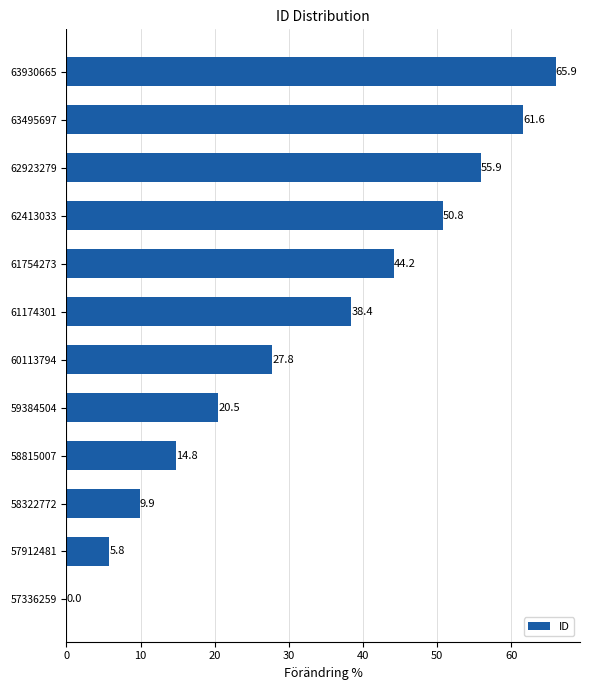

The value at 61754273 is 44.2. True or false?

True